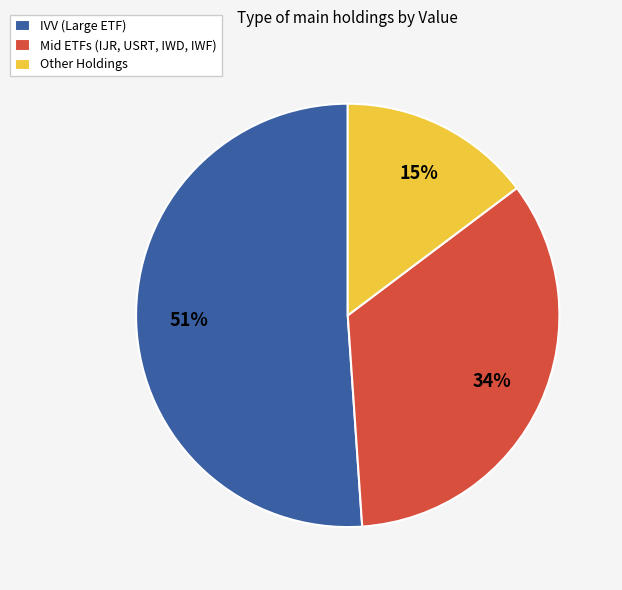

To the nearest percent, what percentage of the pie is Mid ETFs (IJR, USRT, IWD, IWF)?

34%